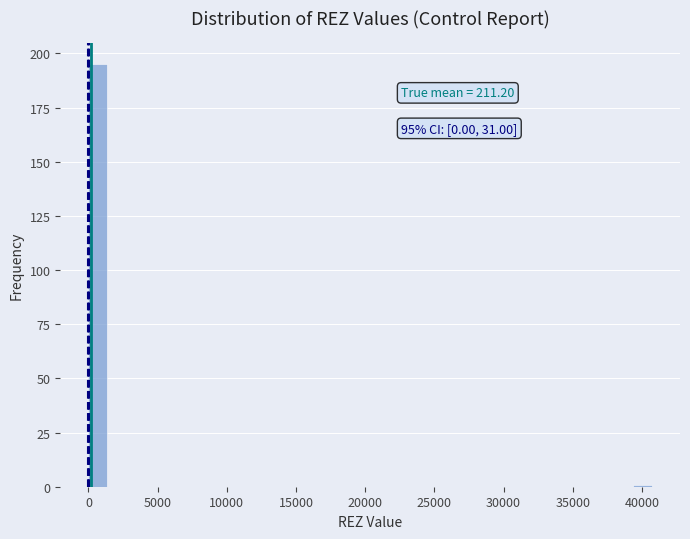

Around what value on the x-axis is the tallest bar? Give the approximate position of its centre, as read against the axis.

500